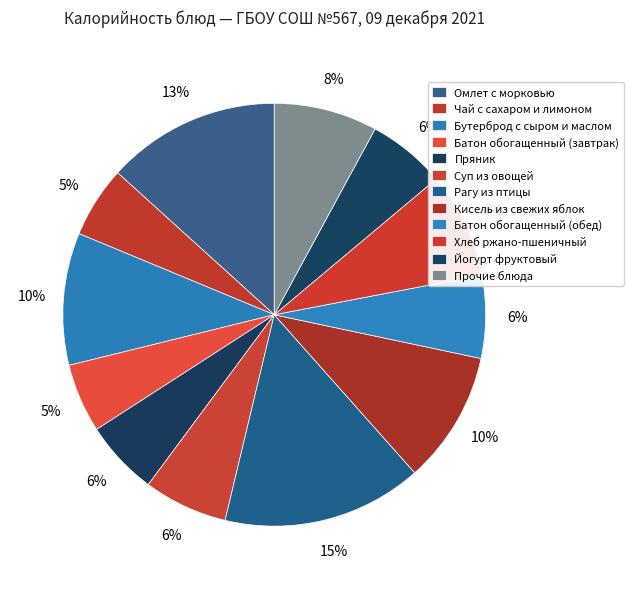

How many segments does this pie chart have?

12